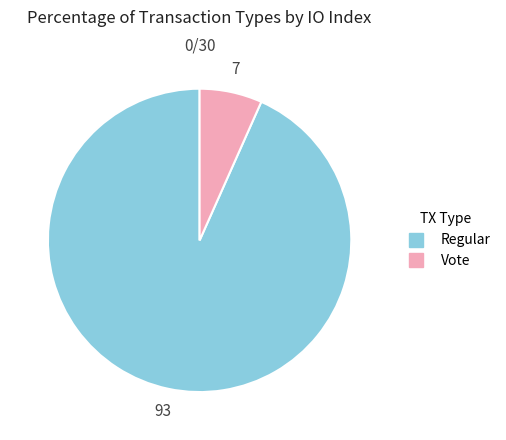

How many slices are in this pie chart?

2